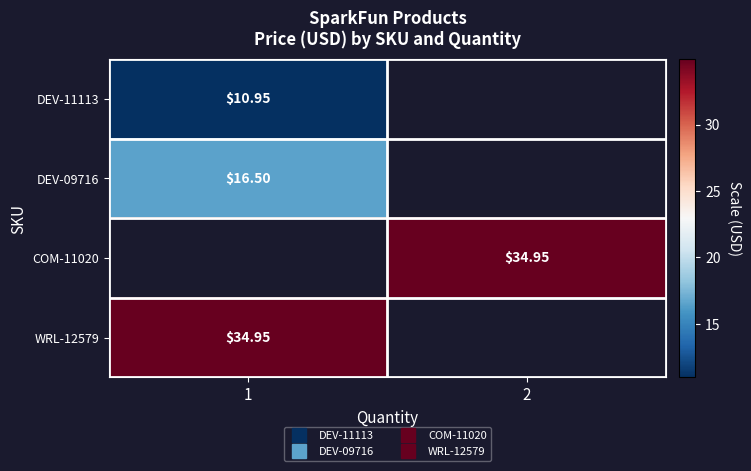

What is the difference between the highest and lowest values at 1?

24.0